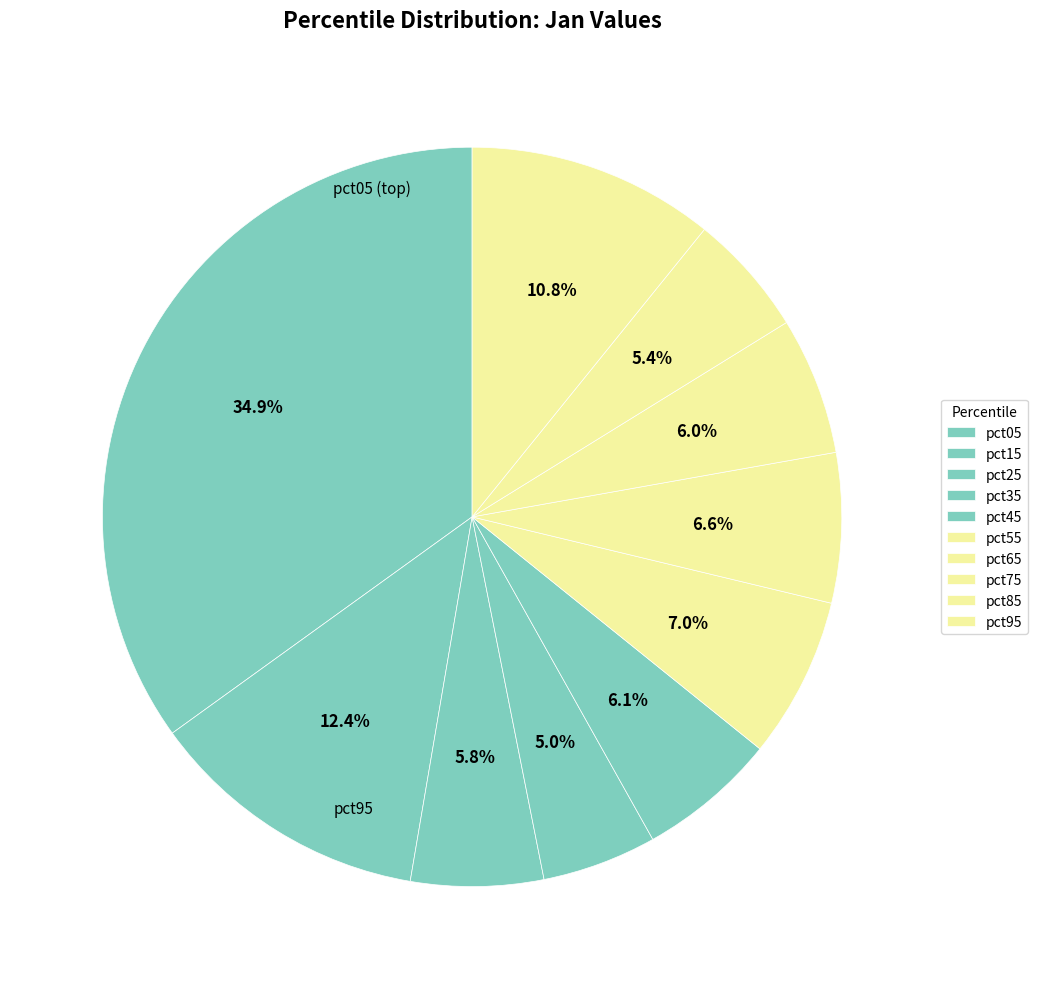

What is the largest slice in the pie chart?

pct05